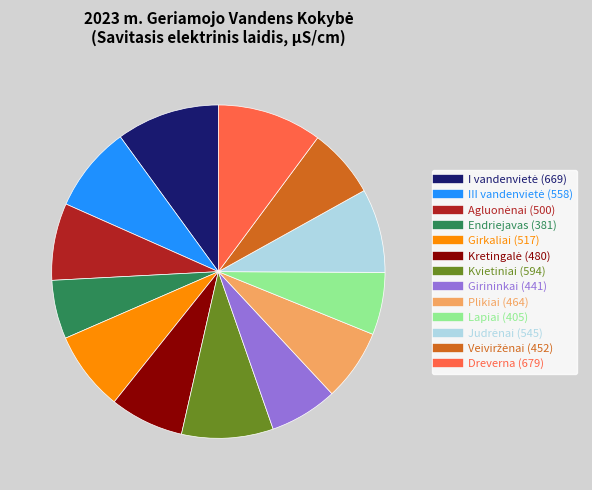

Do Endriejavas and Kvietiniai together represent more than half of the pie?

No